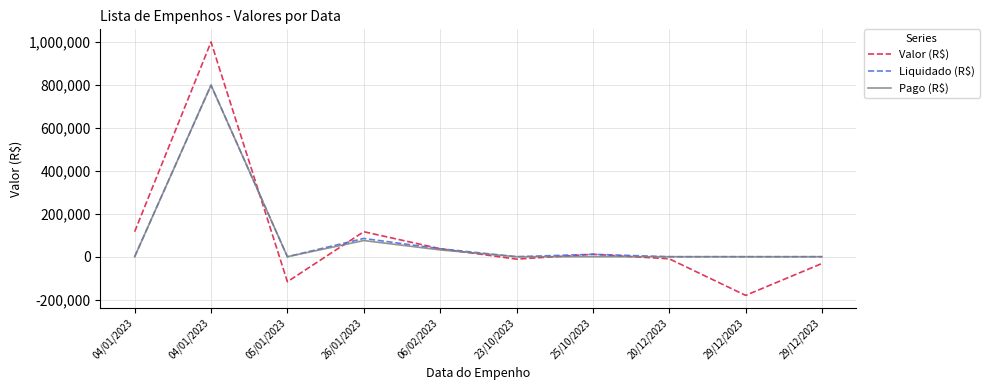

Reading left to right, extract all data points from this chart.

Valor (R$): 04/01/2023=116472.5	04/01/2023=1000000.0	05/01/2023=-116472.5	26/01/2023=116472.5	06/02/2023=37221.3	23/10/2023=-11196.7	25/10/2023=11196.7	20/12/2023=-9780.2	29/12/2023=-180110.8	29/12/2023=-31420.9
Liquidado (R$): 04/01/2023=0.0	04/01/2023=798912.4	05/01/2023=0.0	26/01/2023=85051.6	06/02/2023=37221.3	23/10/2023=0.0	25/10/2023=11196.7	20/12/2023=0.0	29/12/2023=0.0	29/12/2023=0.0
Pago (R$): 04/01/2023=0.0	04/01/2023=798912.4	05/01/2023=0.0	26/01/2023=75271.4	06/02/2023=31727.1	23/10/2023=0.0	25/10/2023=0.0	20/12/2023=0.0	29/12/2023=0.0	29/12/2023=0.0